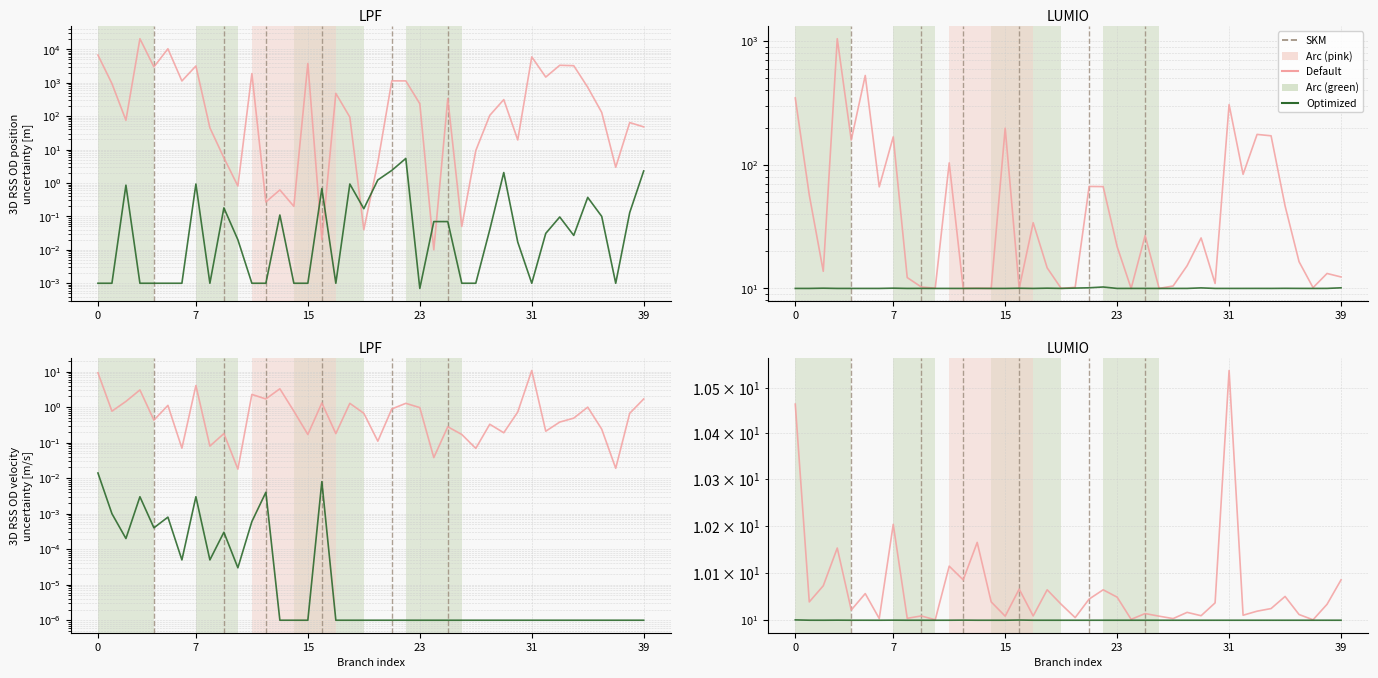

Rank the series by their maximum value, from highest to lowest.

Default, Optimized